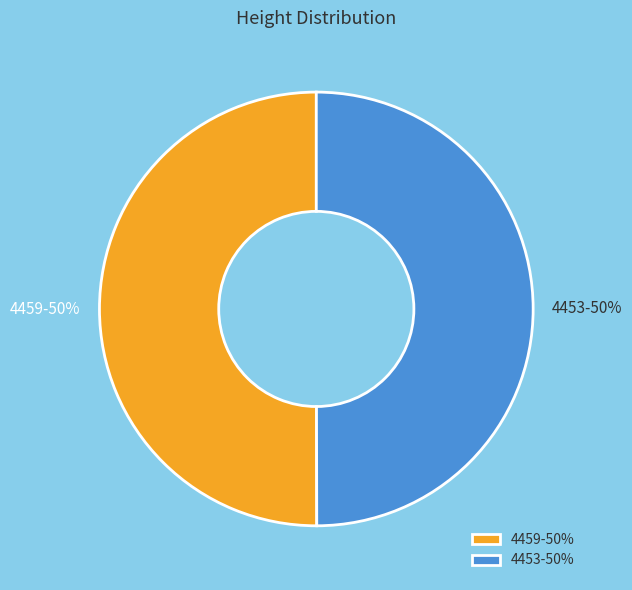

What percentage is the 4453 slice, to the nearest percent?

50%